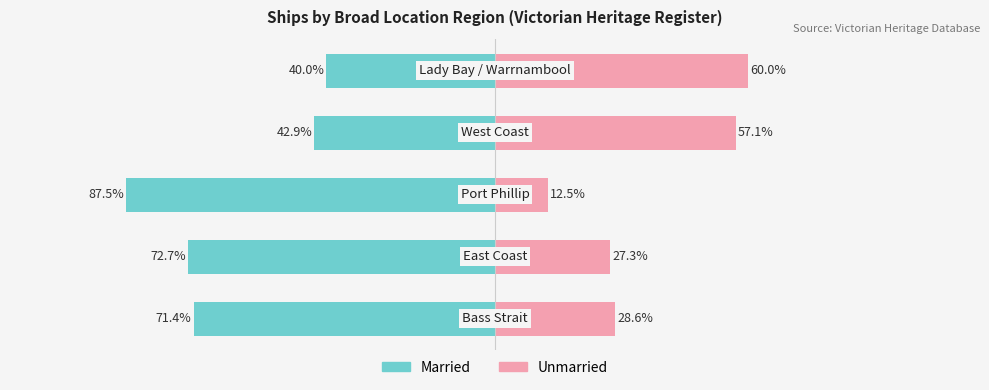

Is it true that Unmarried equals 96.7 at 3?

False